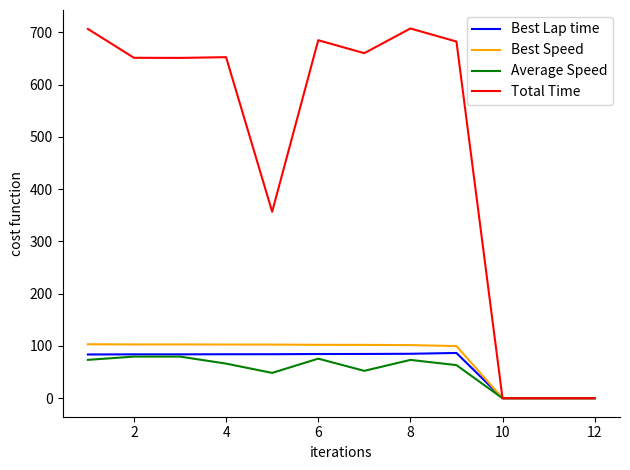

Which series has the widest spread of values?

Total Time